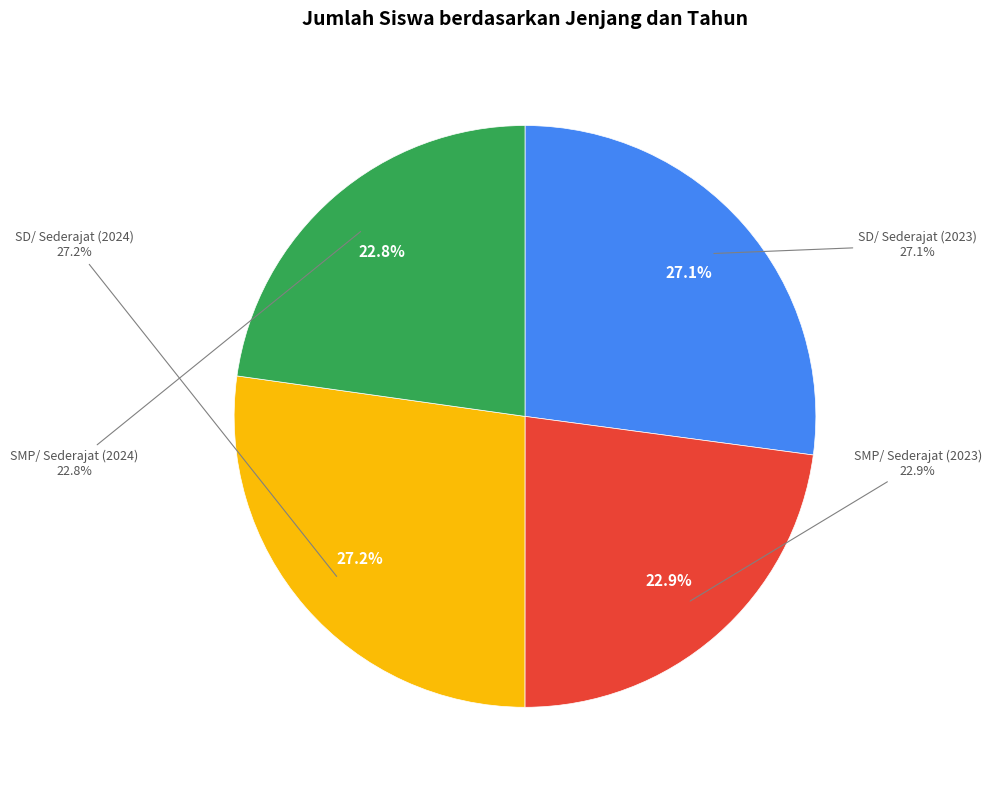

Count the number of slices in the pie.

4